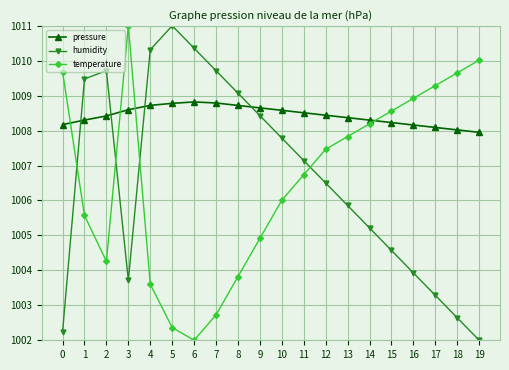

What is the total value across all series at 0?

3020.1